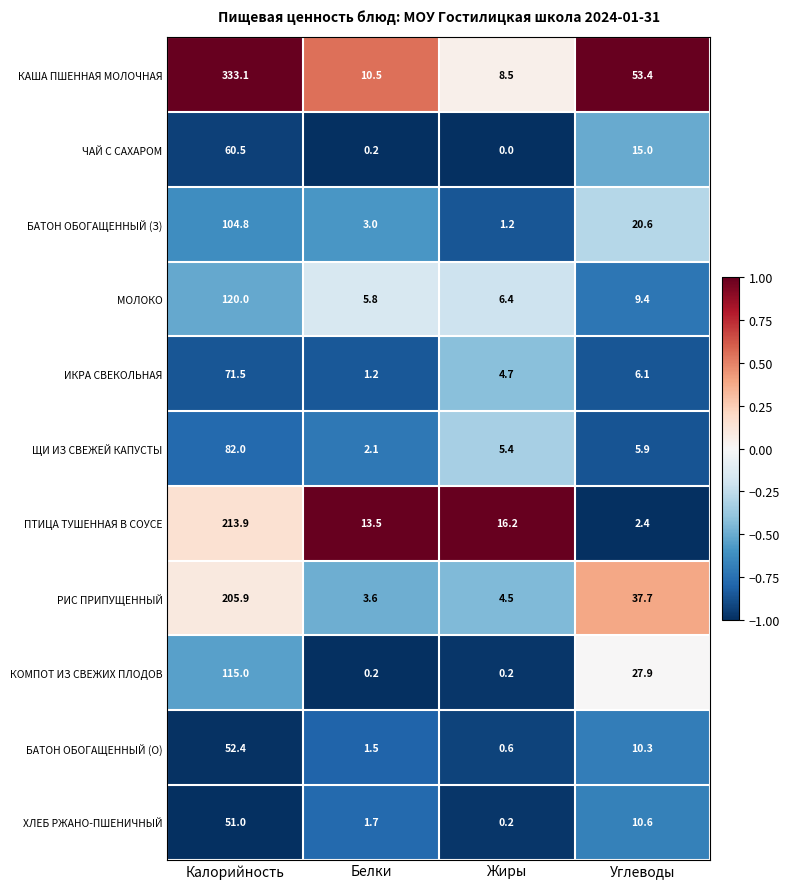

Read the КАША ПШЕННАЯ МОЛОЧНАЯ value at Калорийность.

333.1